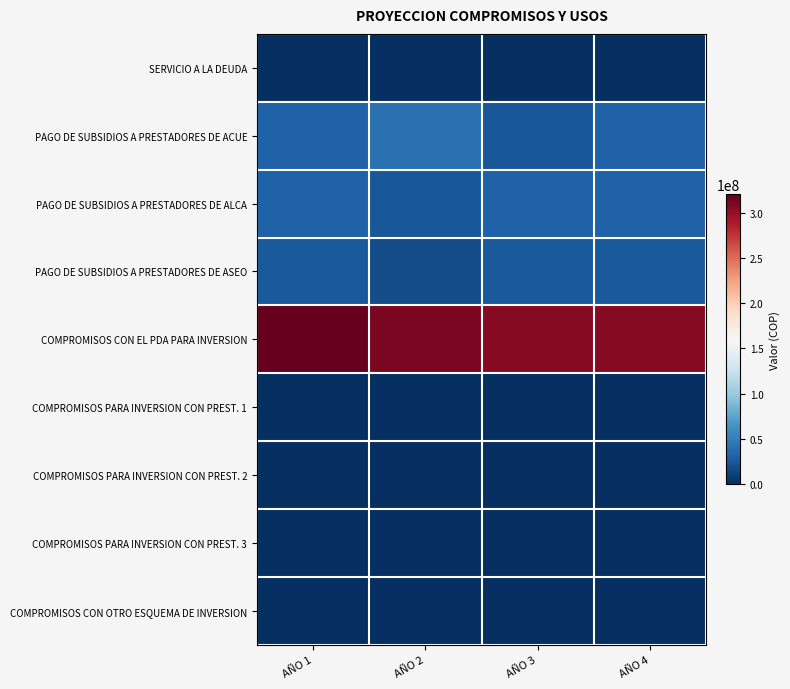

At which category is the sum across all series the highest?

AÑO 1